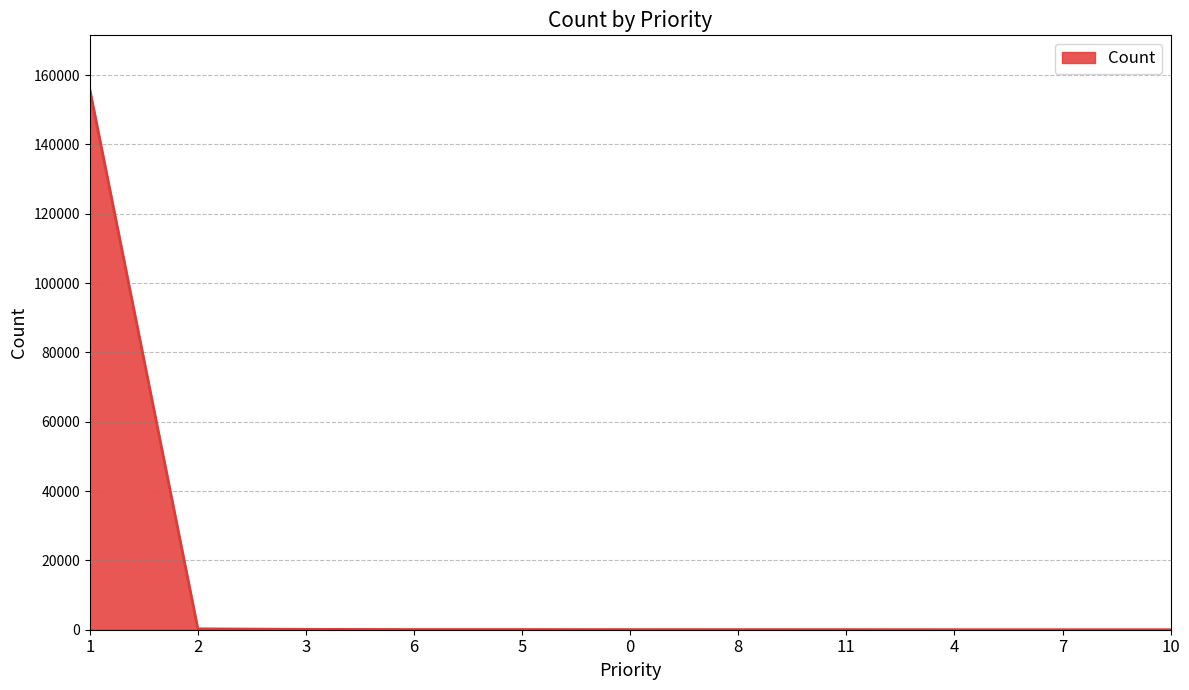

What is the difference between the maximum and second lowest values?

155864